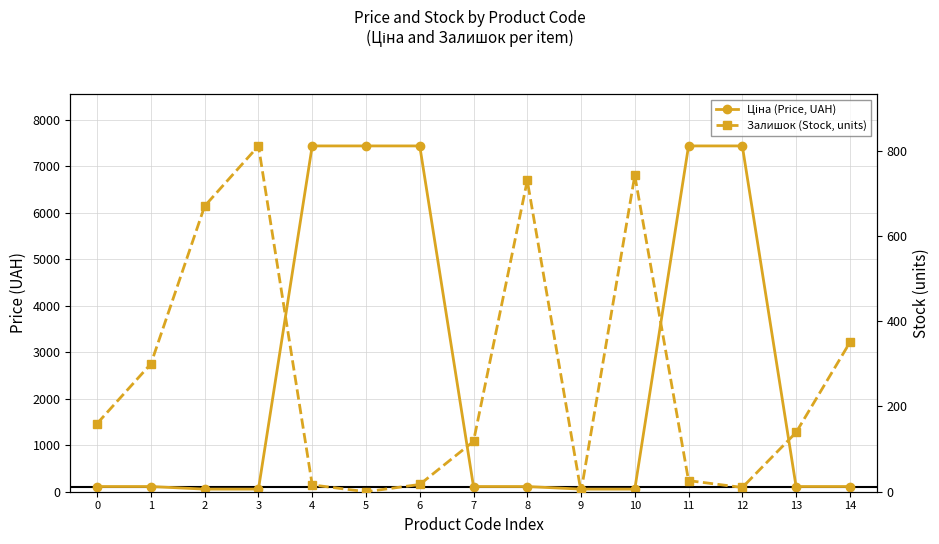

Reading left to right, extract all data points from this chart.

Ціна (Price, UAH): 111.7	111.7	55.9	55.9	7436.2	7436.2	7436.2	111.7	111.7	55.9	55.9	7436.2	7436.2	111.7	111.7
Залишок (Stock, units): 160.0	300.0	670.0	811.0	16.0	0.0	17.0	118.0	730.0	0.0	742.0	26.0	10.0	139.0	350.0